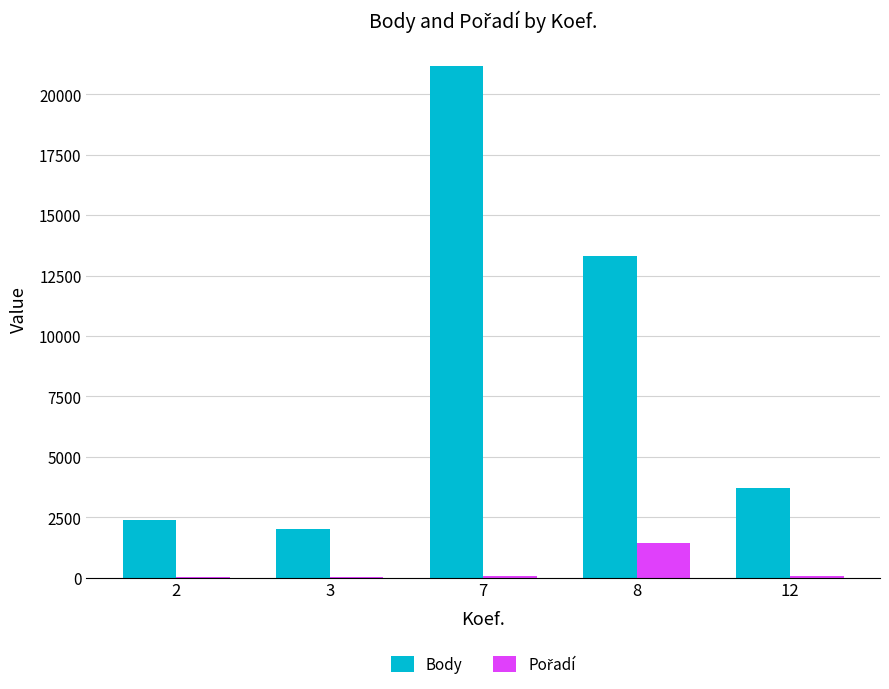

What is the highest value of the Body series?

21165